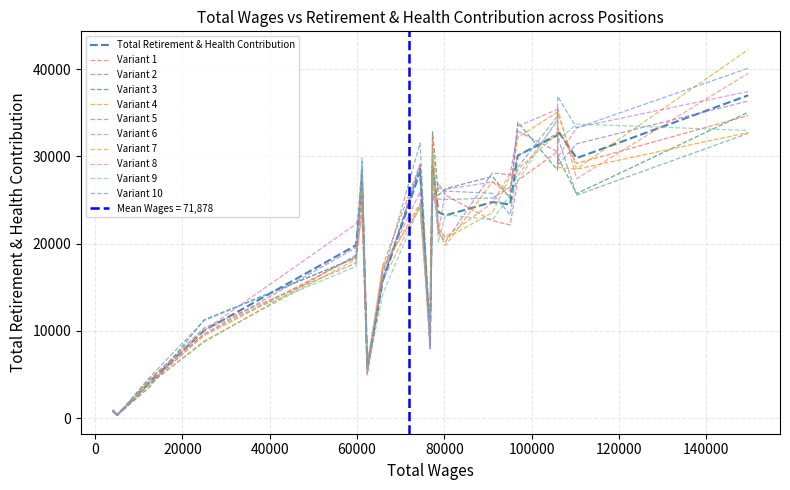

Approximately how many times larger is the value at 0 compared to 13?

6.5